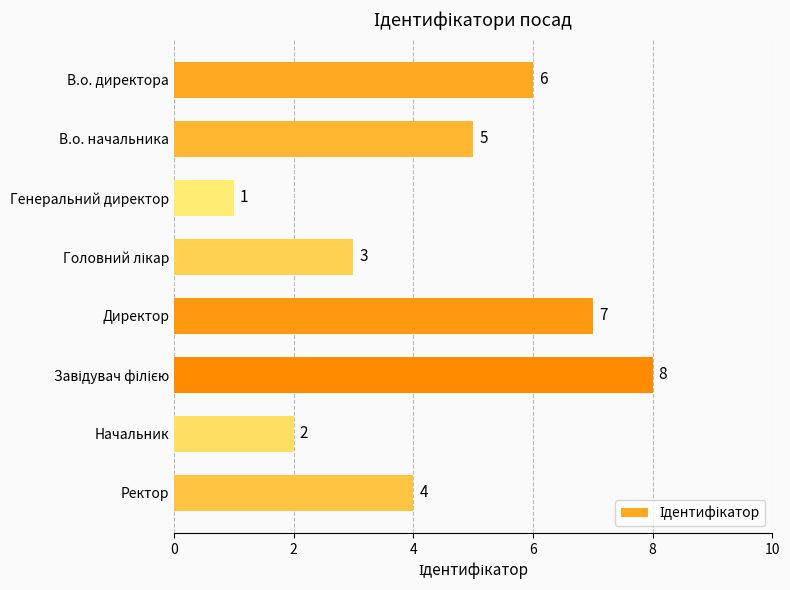

Where is the data nearest to the value 4?

Ректор